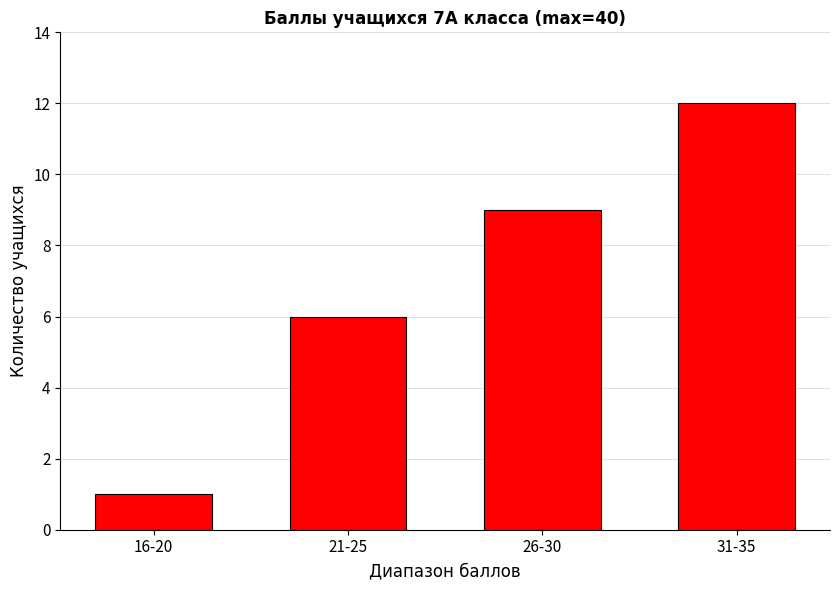

Reading right to left, extract all data points from this chart.

31-35=12	26-30=9	21-25=6	16-20=1